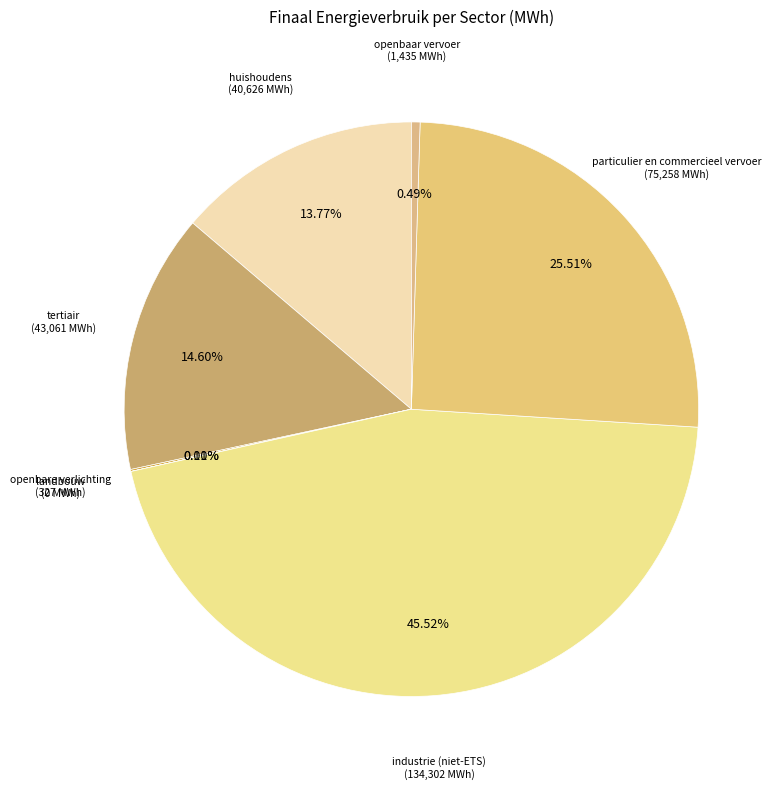

To the nearest percent, what portion does tertiair represent?

15%